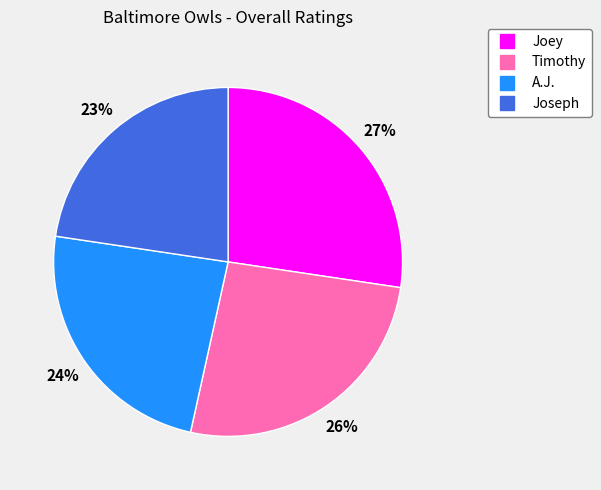

To the nearest percent, what portion does Timothy represent?

26%